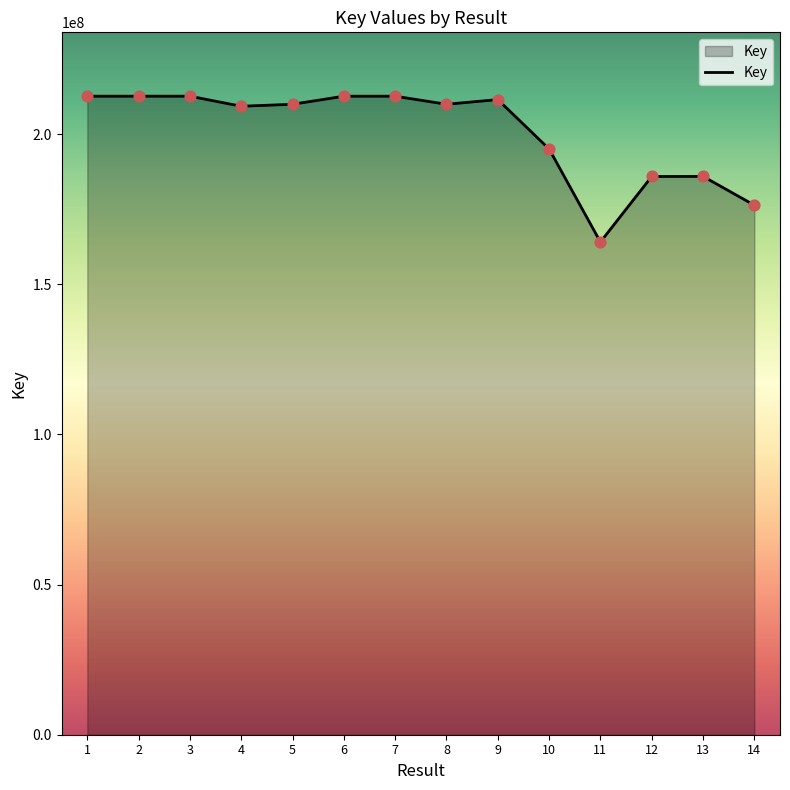

Between 10 and 13, which is larger?

10